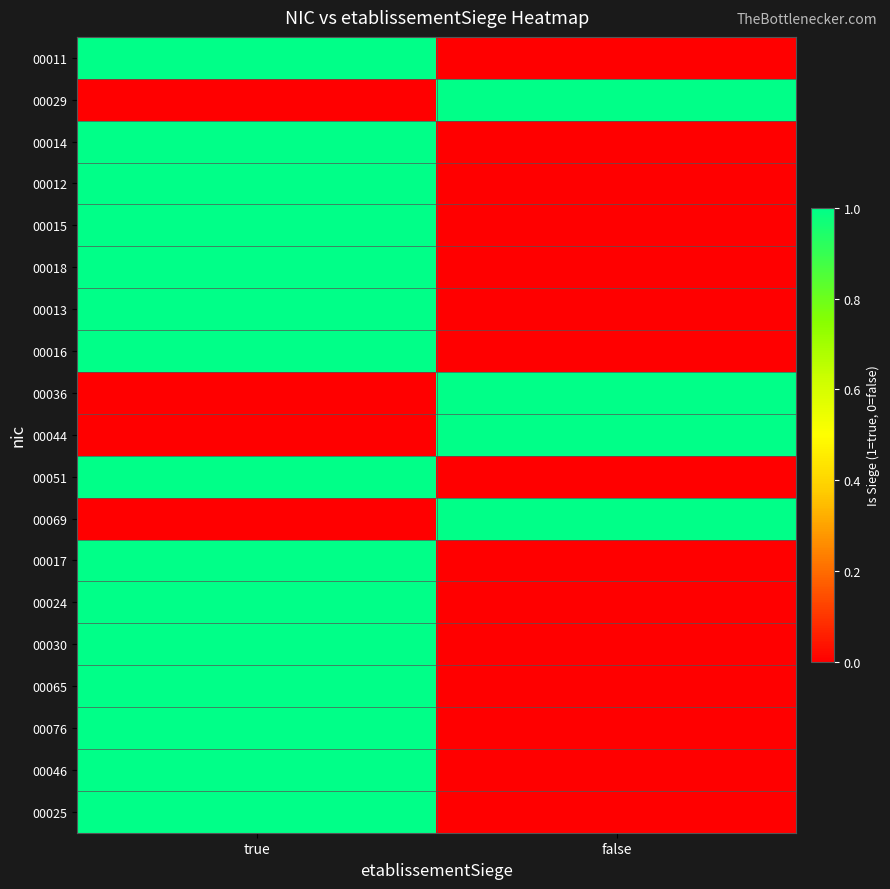

At how many categories does at least one series exceed 0?

2